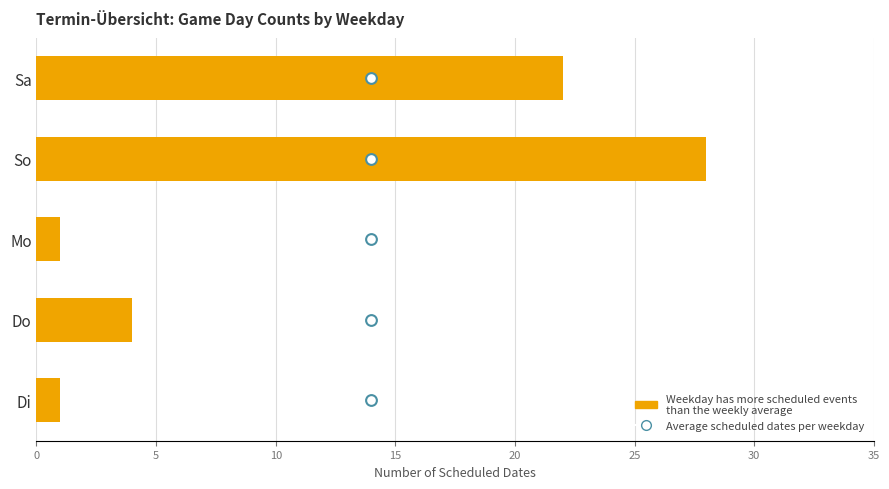

What is the total value across all series at 0?

22